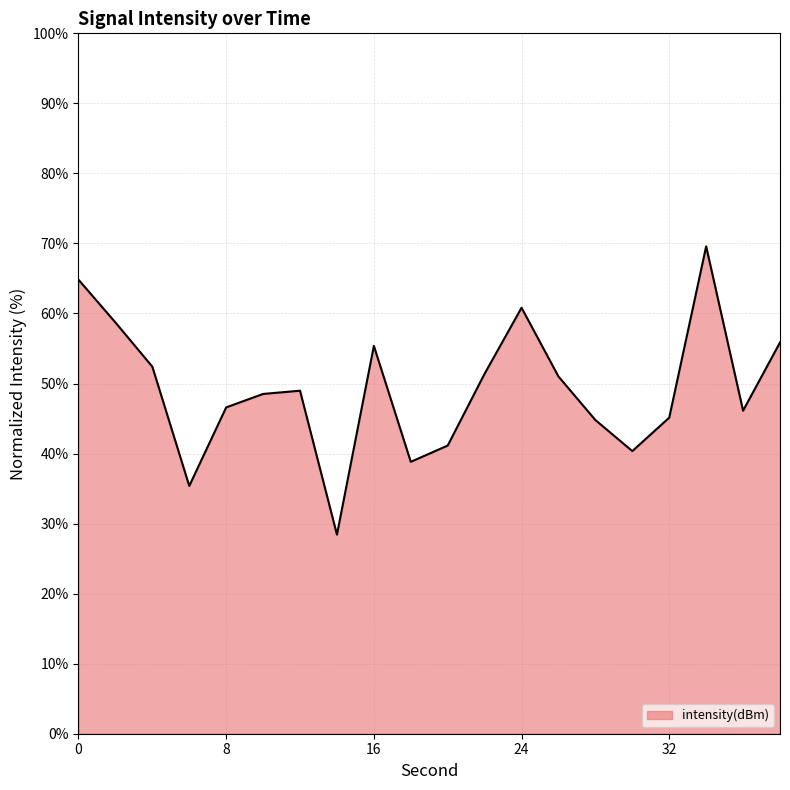

What is the smallest value displayed?

28.4